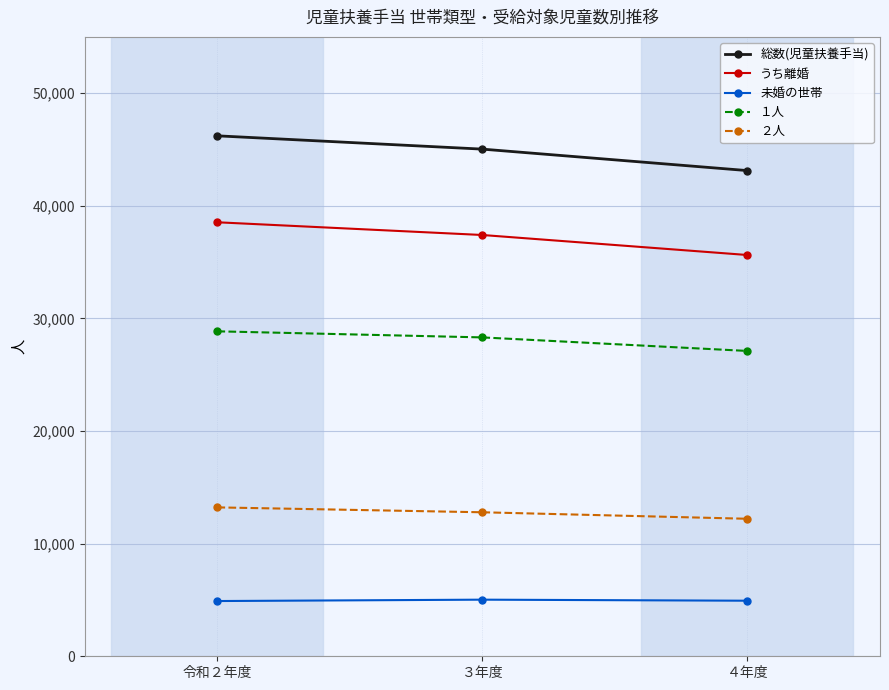

Count the うち離婚 values in the range 35631 to 38538.

3